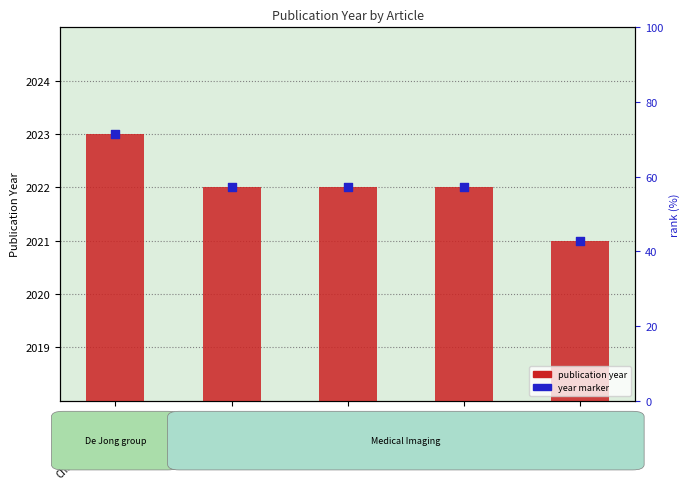

Which series has the widest spread of Y values?

publication year